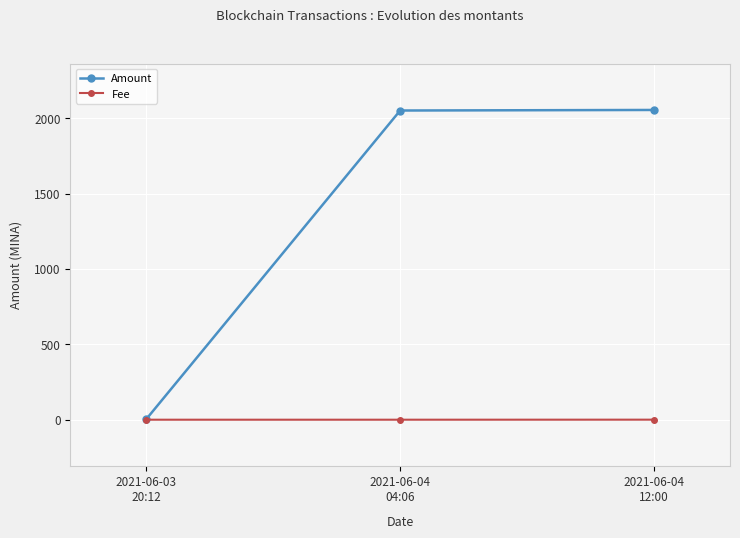

Is it true that Fee equals 0.0 at 2021-06-03
20:12?

True